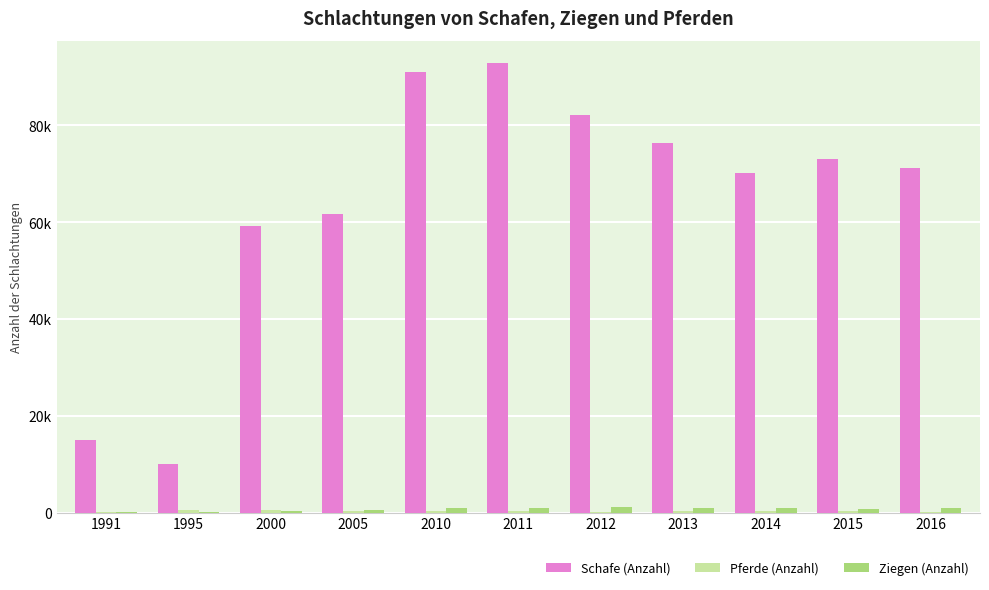

Reading left to right, what are all the values shown in this chart?

Schafe (Anzahl): 1991=14957	1995=10166	2000=59173	2005=61727	2010=91047	2011=92830	2012=82247	2013=76298	2014=70096	2015=72974	2016=71165
Pferde (Anzahl): 1991=188	1995=473	2000=511	2005=383	2010=289	2011=287	2012=242	2013=351	2014=300	2015=263	2016=225
Ziegen (Anzahl): 1991=59	1995=100	2000=297	2005=628	2010=1023	2011=940	2012=1213	2013=972	2014=952	2015=815	2016=952